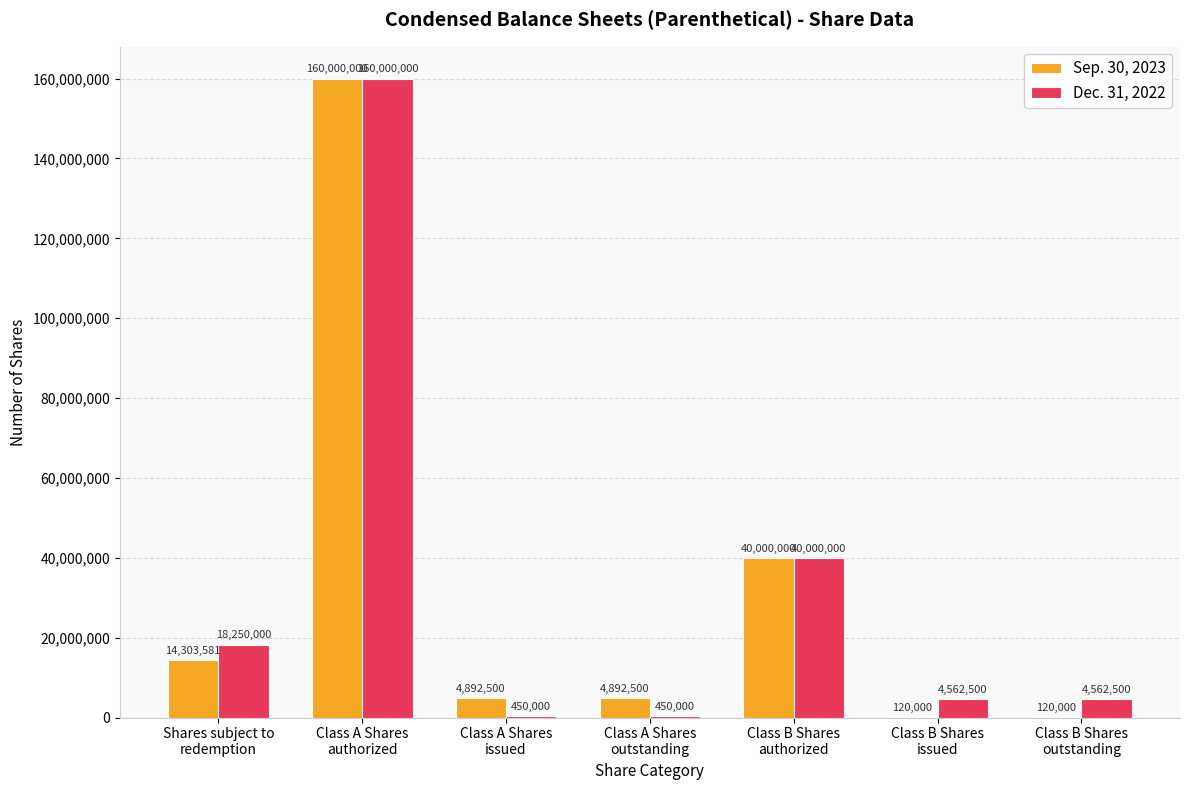

Which series has the largest range (max minus min)?

Sep. 30, 2023